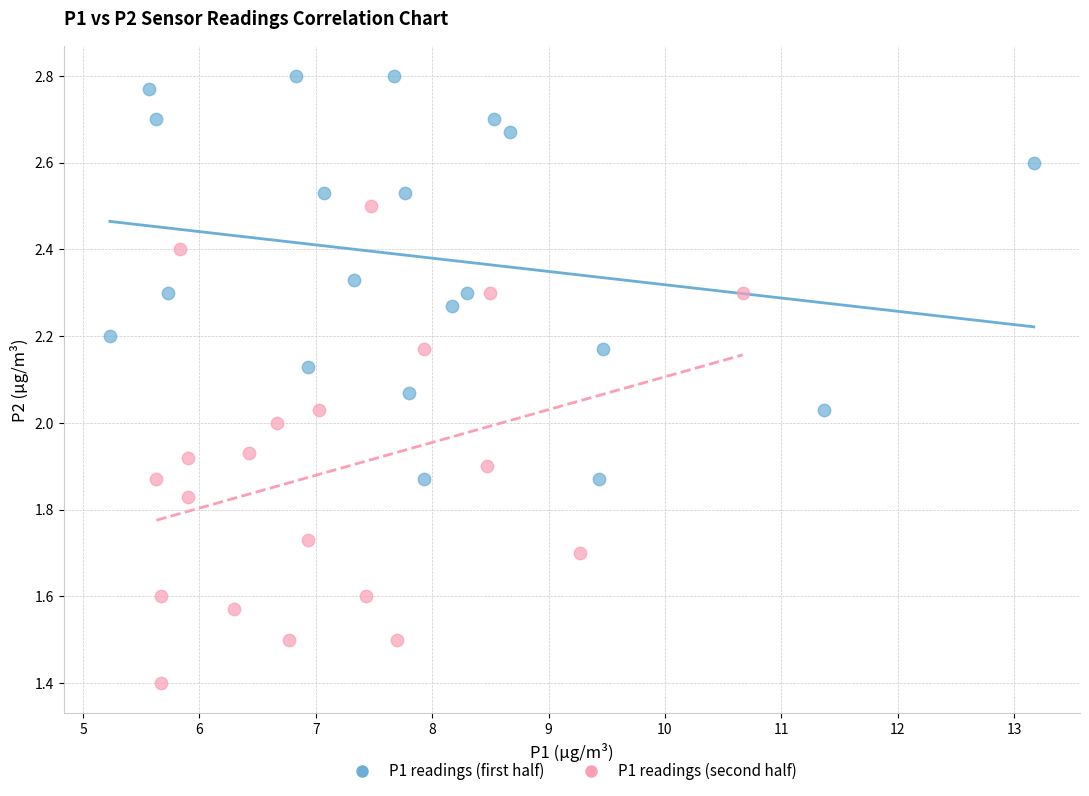

Which series has the widest spread of Y values?

P1 readings (second half)